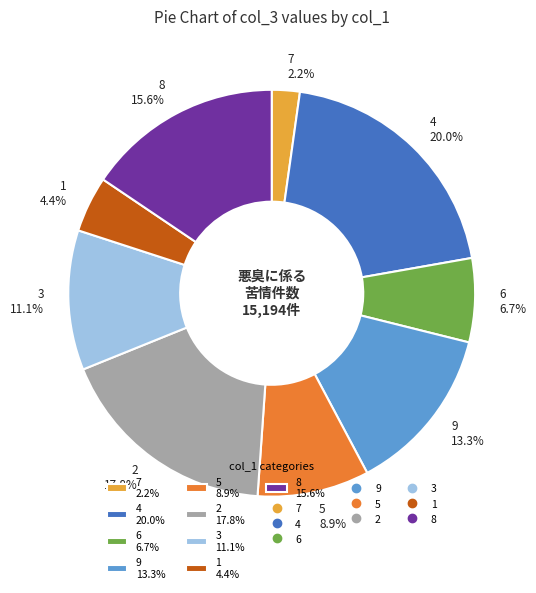

Rank the categories by value from highest to lowest.

4 20.0%, 2 17.8%, 8 15.6%, 9 13.3%, 3 11.1%, 5 8.9%, 6 6.7%, 1 4.4%, 7 2.2%